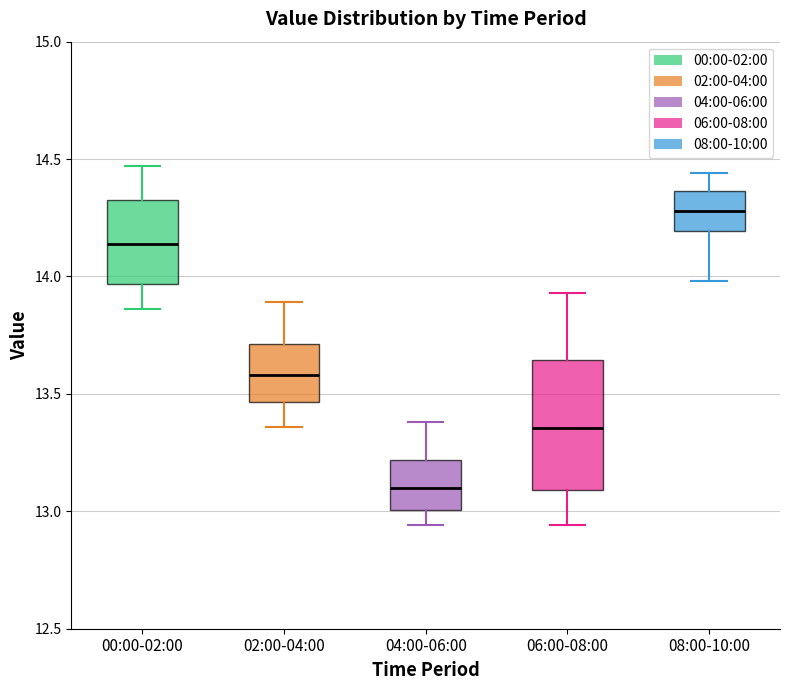

Reading left to right, read every box against the y-axis: the position of its median line, the range the box covers, and the ends of its whiskers. The values are not printed on the chart, so give them approximately, as read against the axis.

00:00-02:00: median 14.15, box 13.95 to 14.35, whiskers 13.85 to 14.45
02:00-04:00: median 13.60, box 13.45 to 13.70, whiskers 13.35 to 13.90
04:00-06:00: median 13.10, box 13.00 to 13.20, whiskers 12.95 to 13.40
06:00-08:00: median 13.35, box 13.10 to 13.65, whiskers 12.95 to 13.95
08:00-10:00: median 14.30, box 14.20 to 14.35, whiskers 14.00 to 14.45